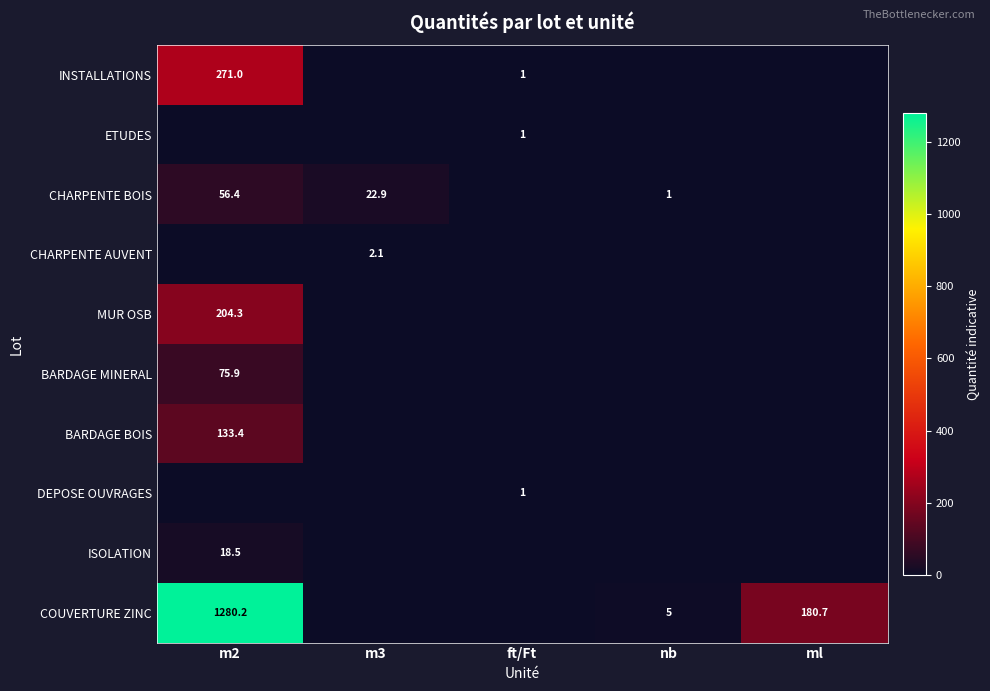

What is the maximum value shown in the chart?

1280.2